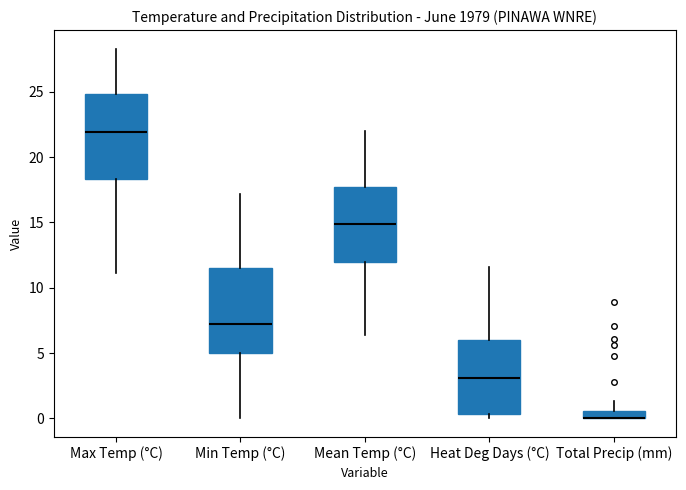

Where is the upper edge of the box for Total Precip (mm) on the y-axis? The values are not printed on the chart, so give them approximately, as read against the axis.

0.5